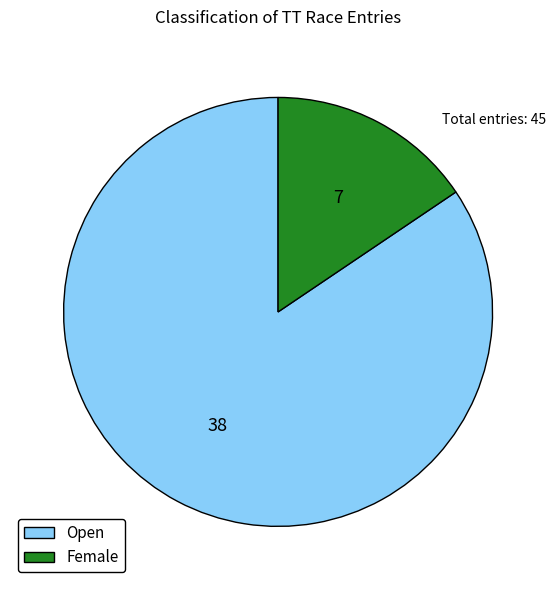

What is the majority slice?

Open